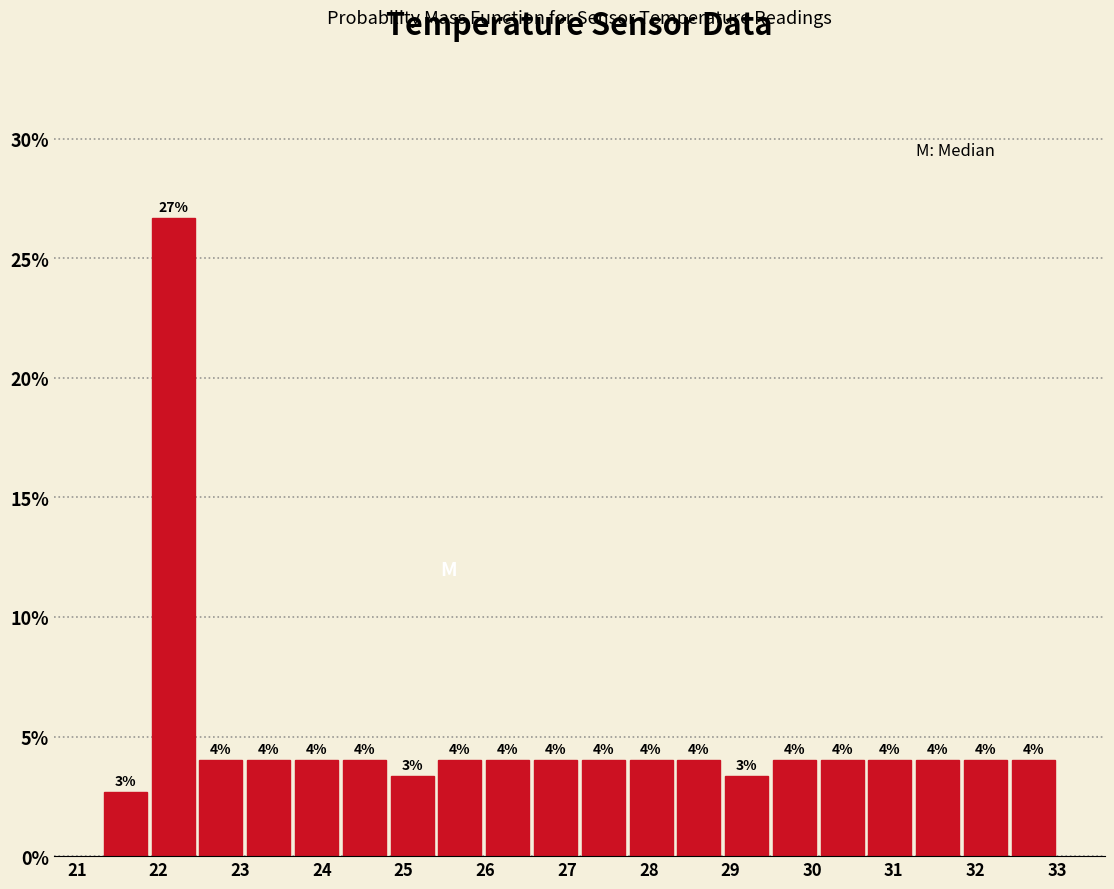

Which range on the x-axis has the tallest bar?

21.9 to 22.5